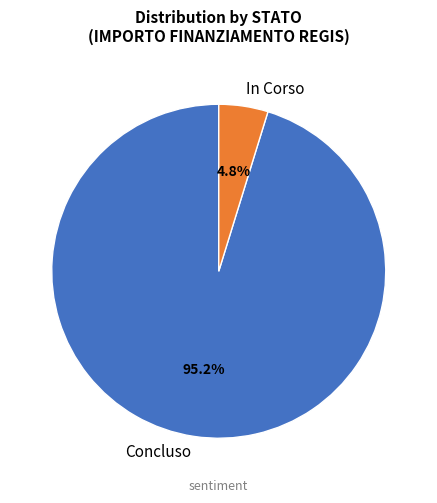

Is there a majority slice in this chart?

Yes